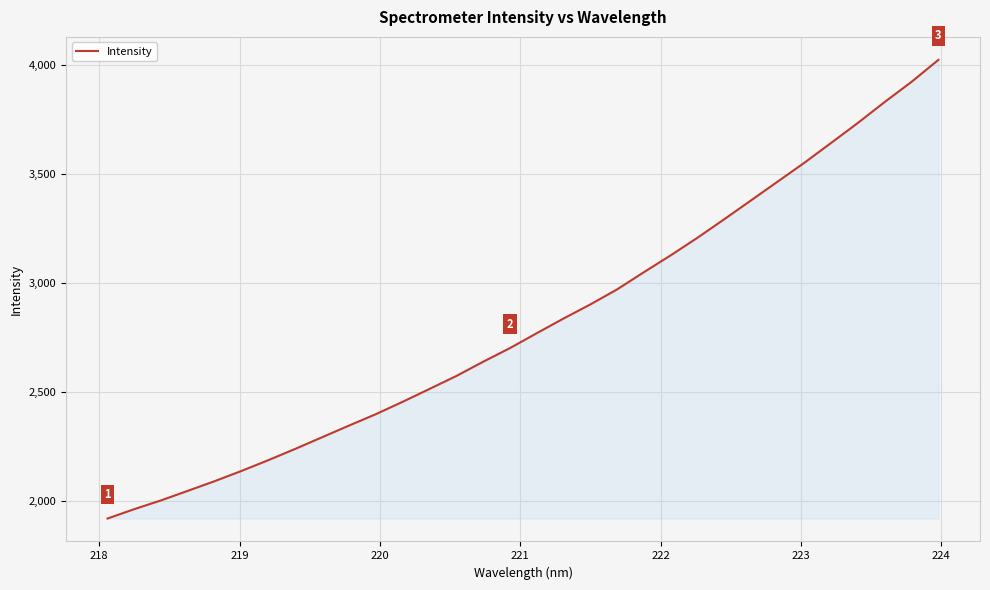

What is the minimum value shown in the chart?

1920.9